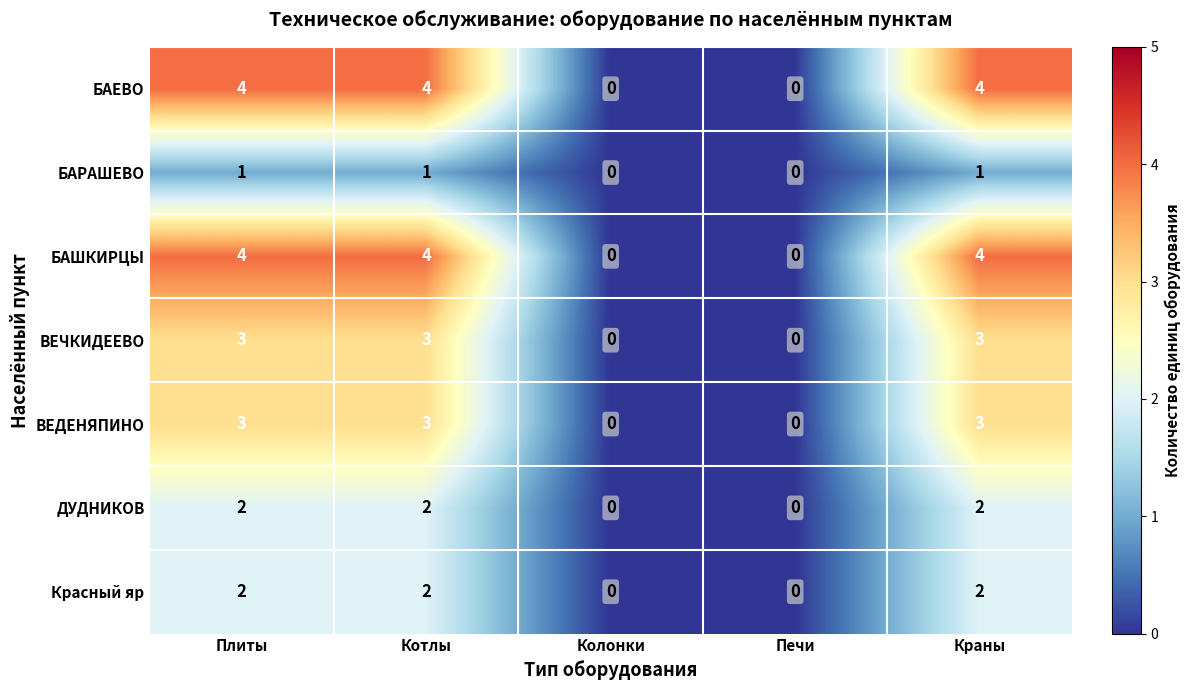

True or false: ВЕДЕНЯПИНО has a value of 0 at Колонки.

True